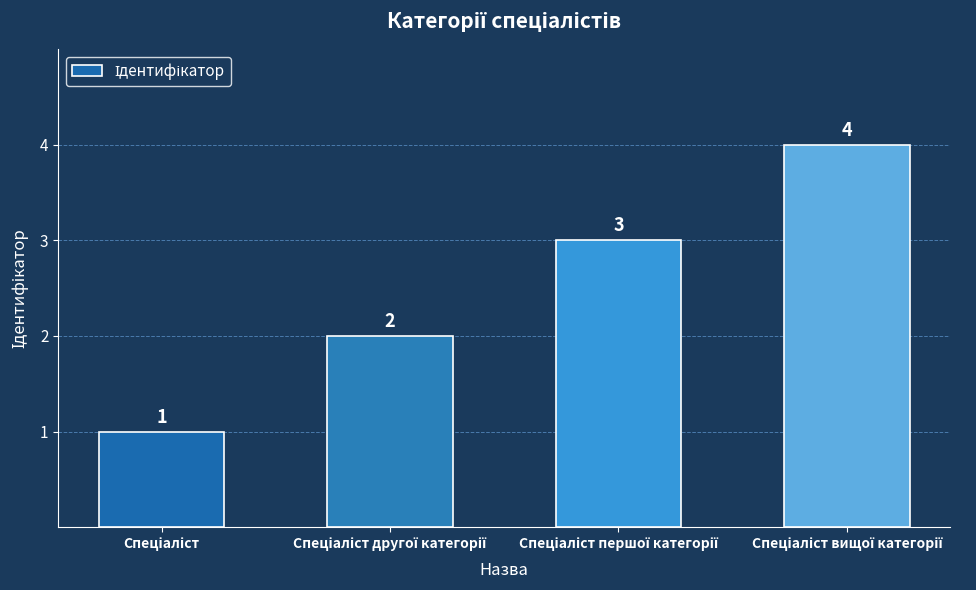

What is the value of the 1st bar from the left?

1